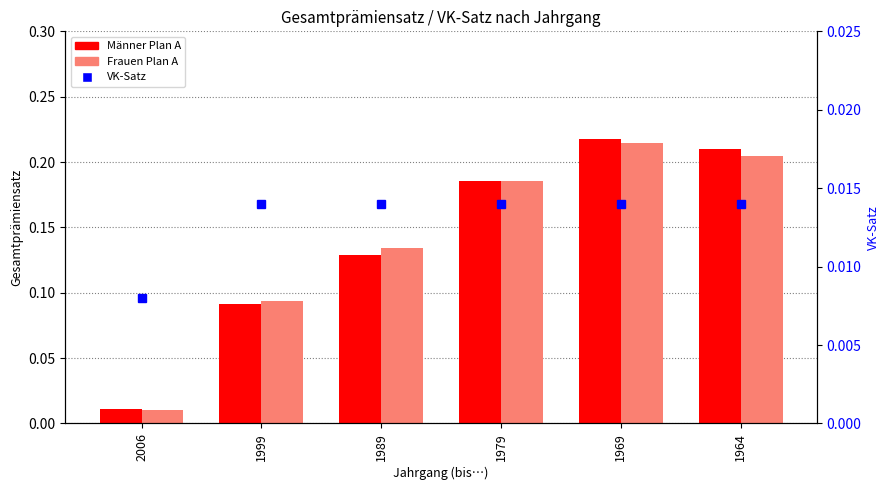

Which category has the highest value in the Männer Plan A series?

1969